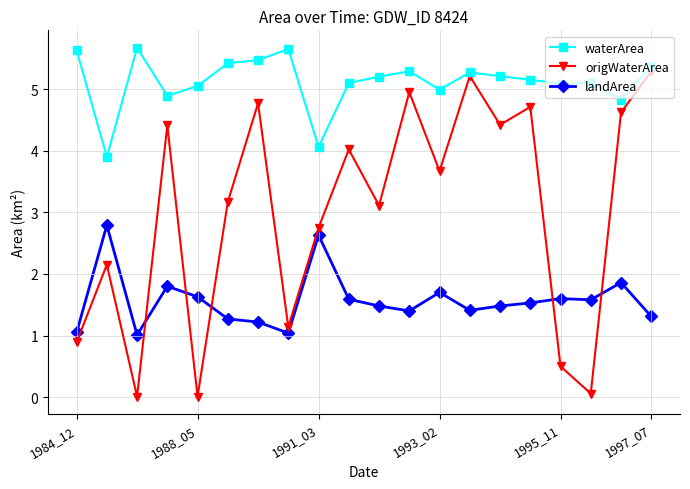

What is the value of the waterArea point at the 9th from the left?

4.1